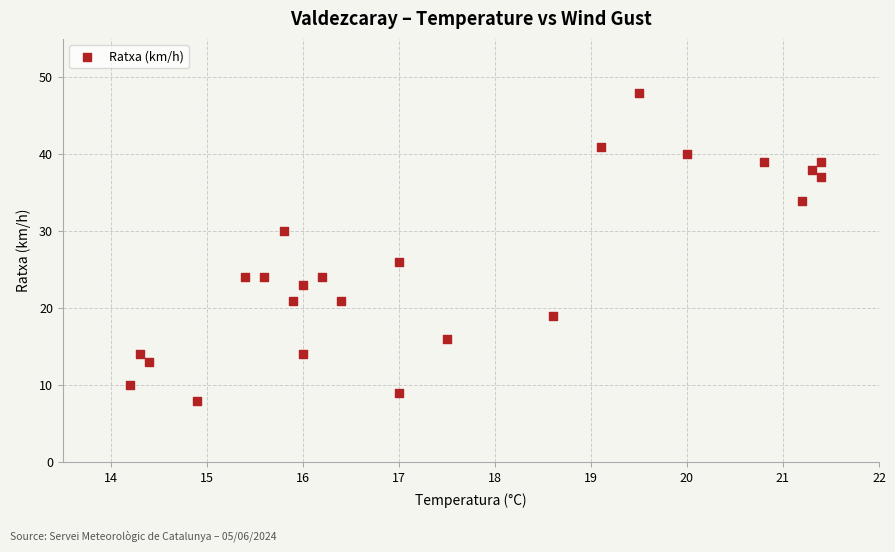

What is the range of Y values (max minus min)?

40